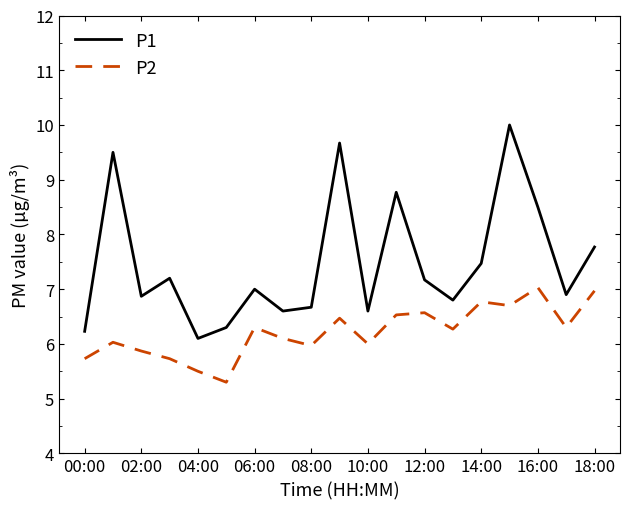

True or false: P2 and P1 cross at least once.

False